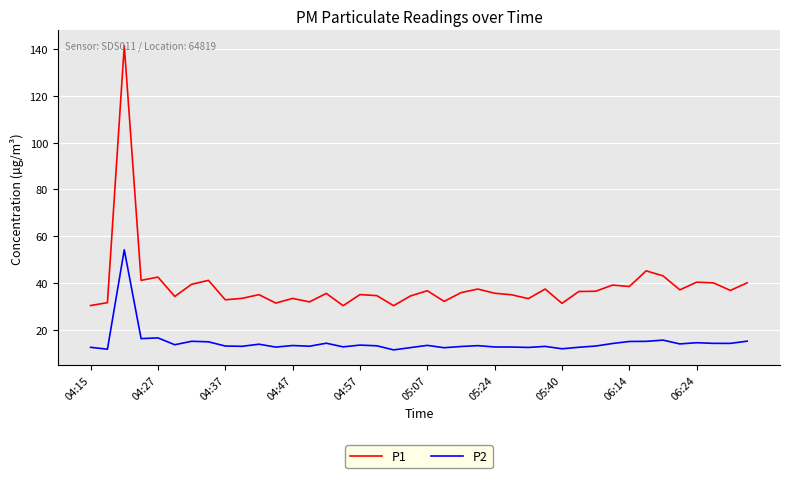

What is the maximum value for P2?

54.2